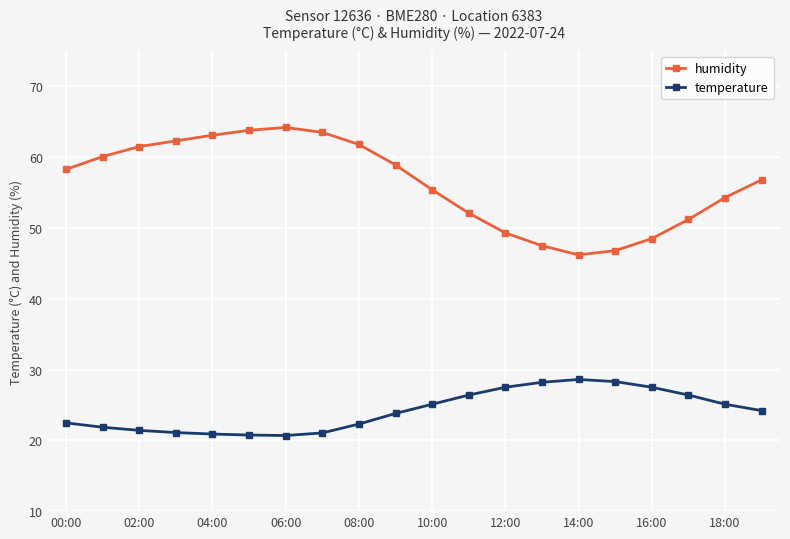

What is the greatest value displayed?

64.2